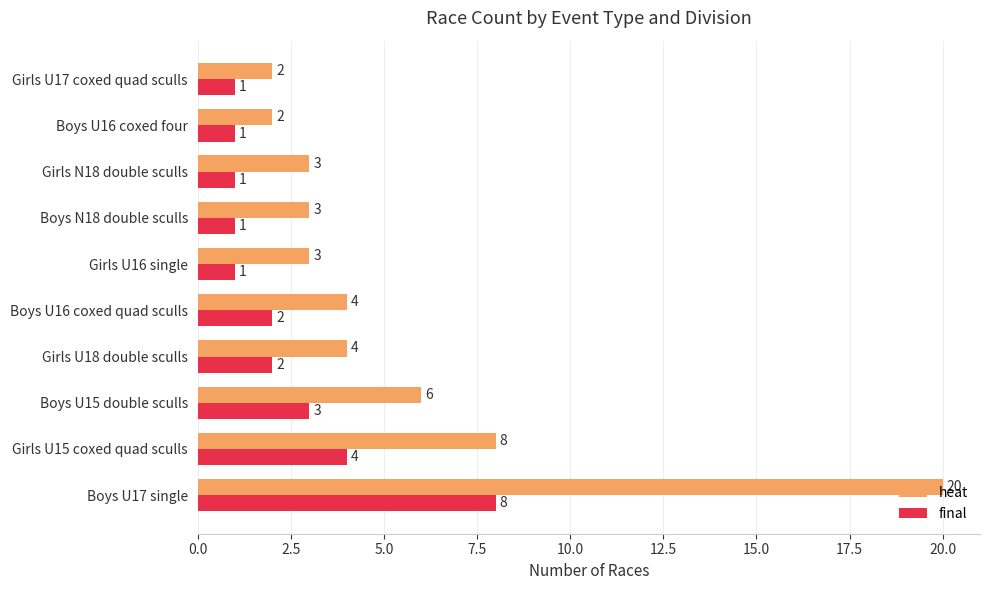

What is the difference between the second highest and minimum values in the heat series?

6